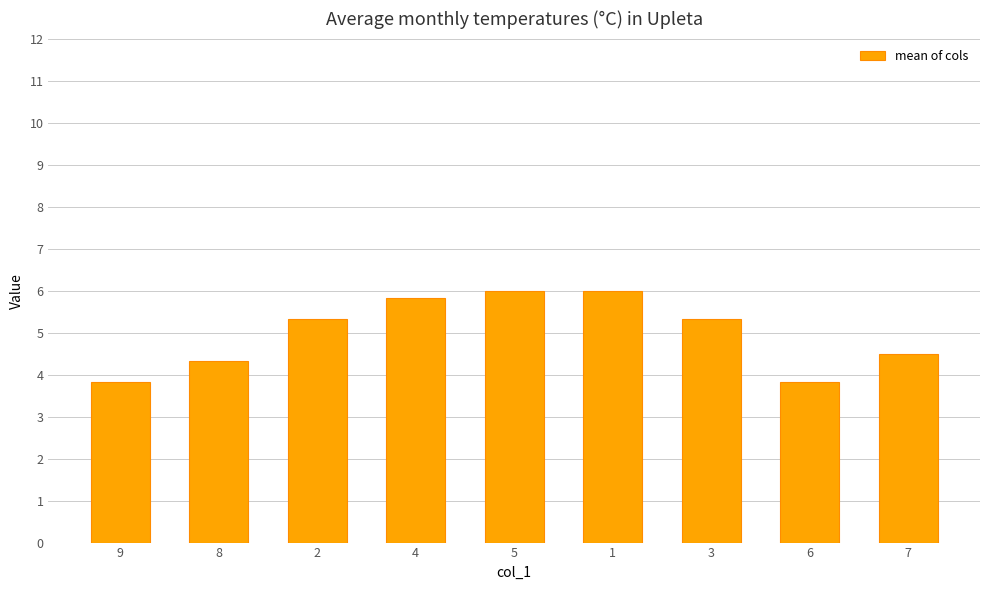

Reading left to right, what are all the values shown in this chart?

3.8	4.3	5.3	5.8	6.0	6.0	5.3	3.8	4.5